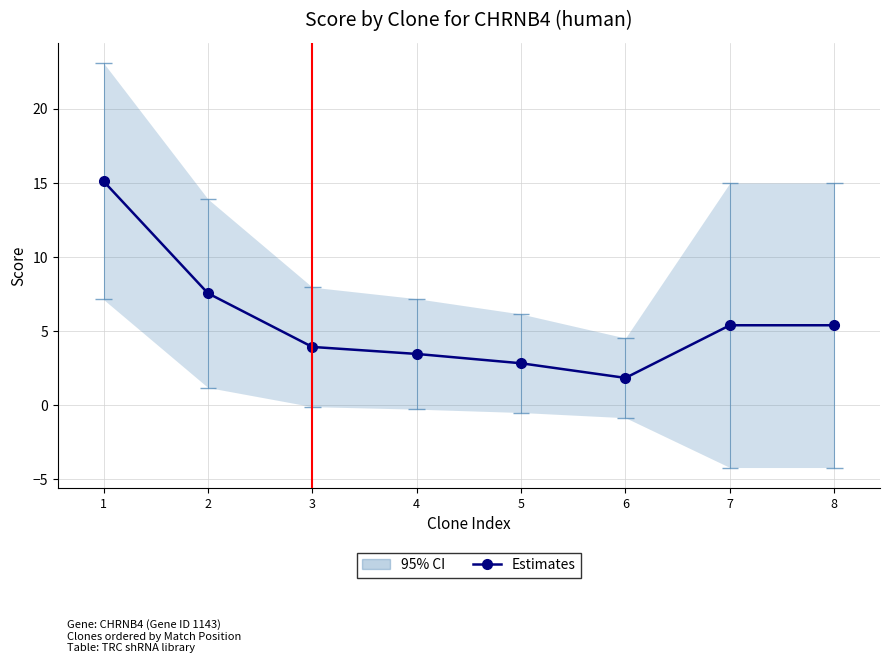

Reading left to right, transcribe all the data shown in this chart.

1=15.1	2=7.6	3=3.9	4=3.5	5=2.8	6=1.8	7=5.4	8=5.4